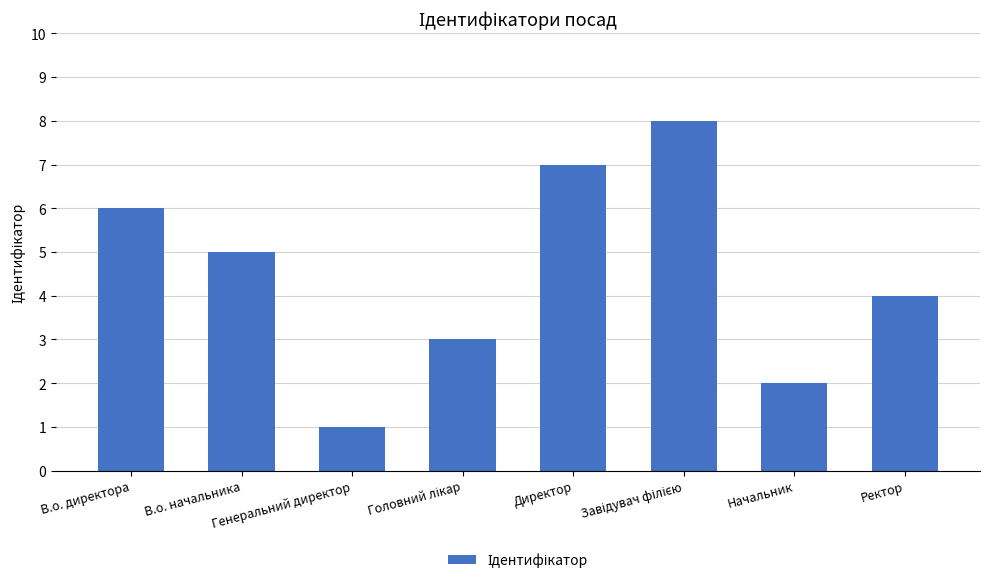

What is the maximum value shown in the chart?

8